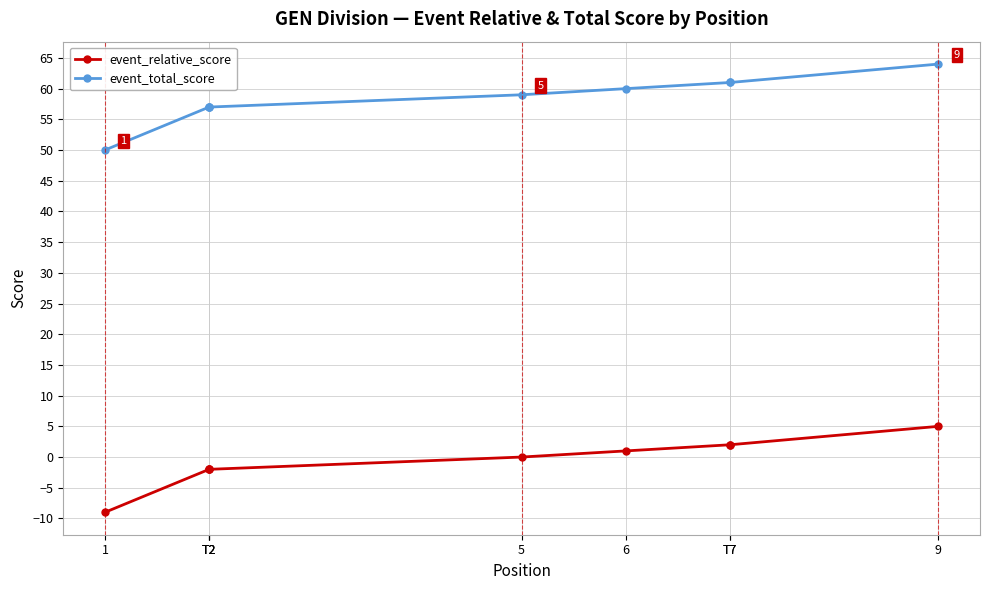

What is the label of the 1st point from the left?

1